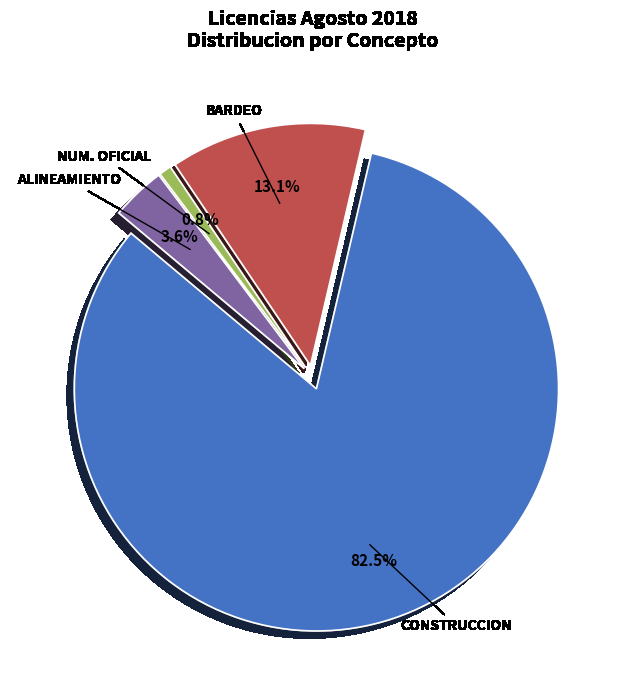

Rank the categories by value from lowest to highest.

NUM. OFICIAL, ALINEAMIENTO, BARDEO, CONSTRUCCION